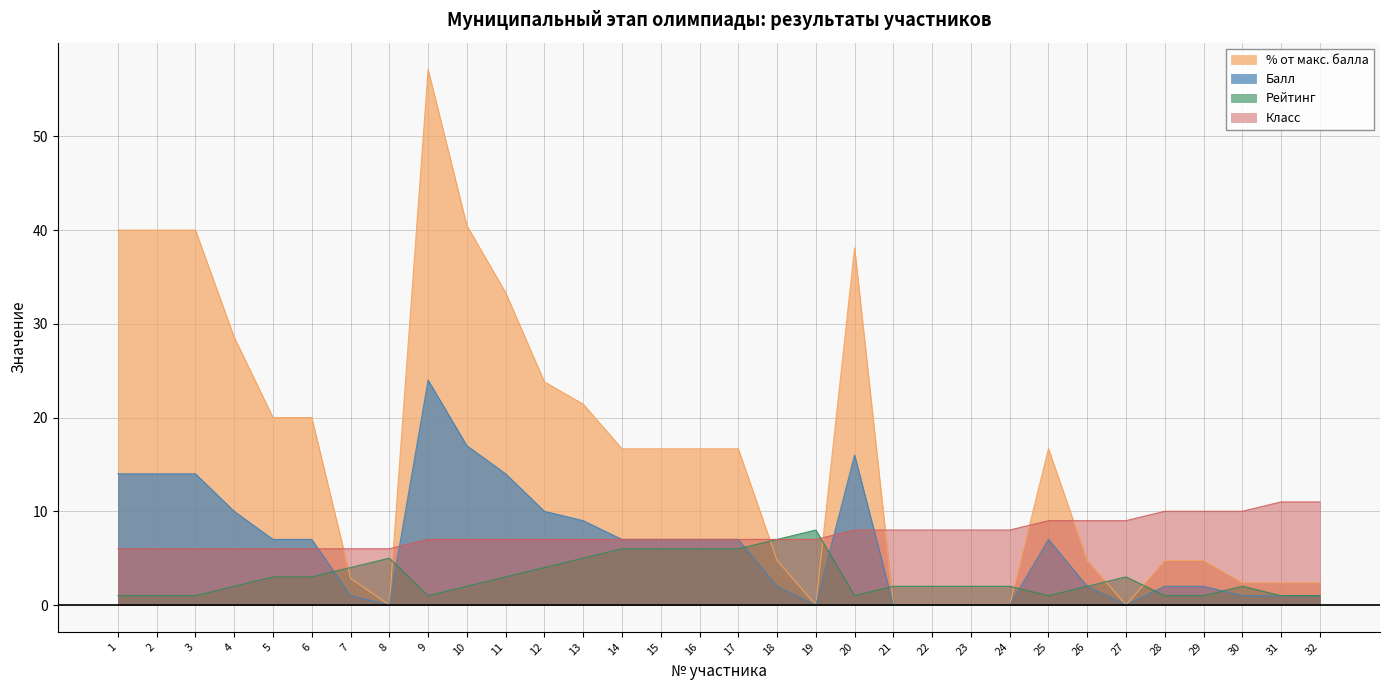

What is the sum of all Балл values?

203.0